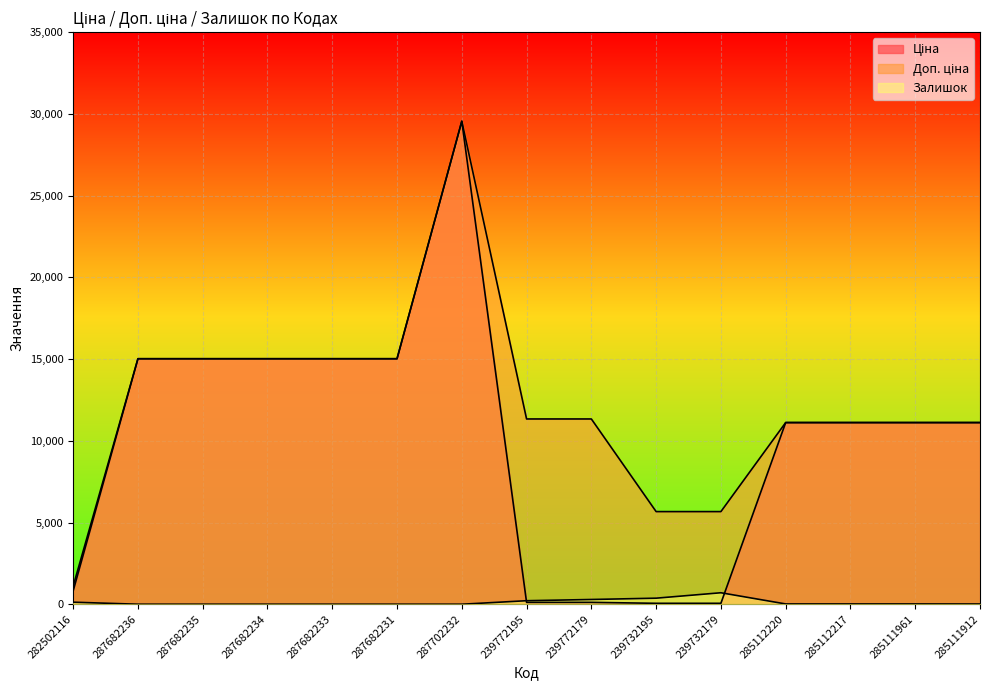

True or false: Ціна has more than 0 interior local peaks.

True